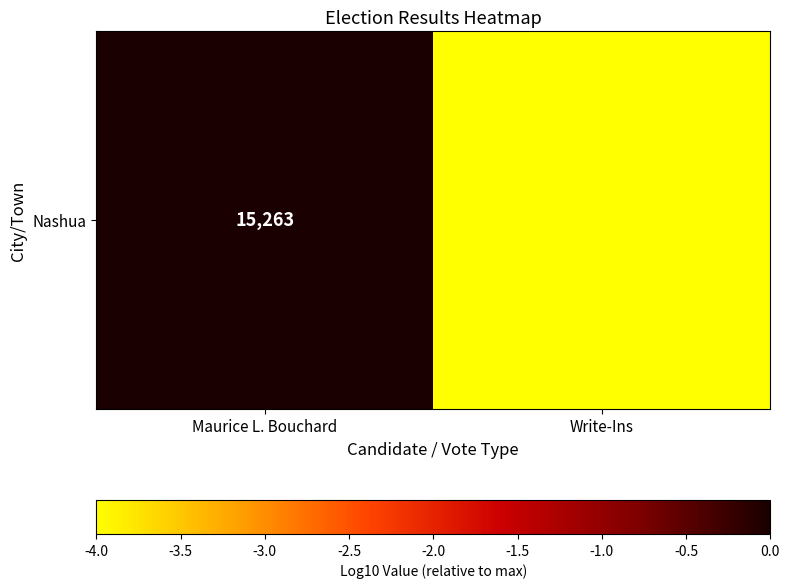

List the labels in order of value, smallest first.

Write-Ins, Maurice L. Bouchard